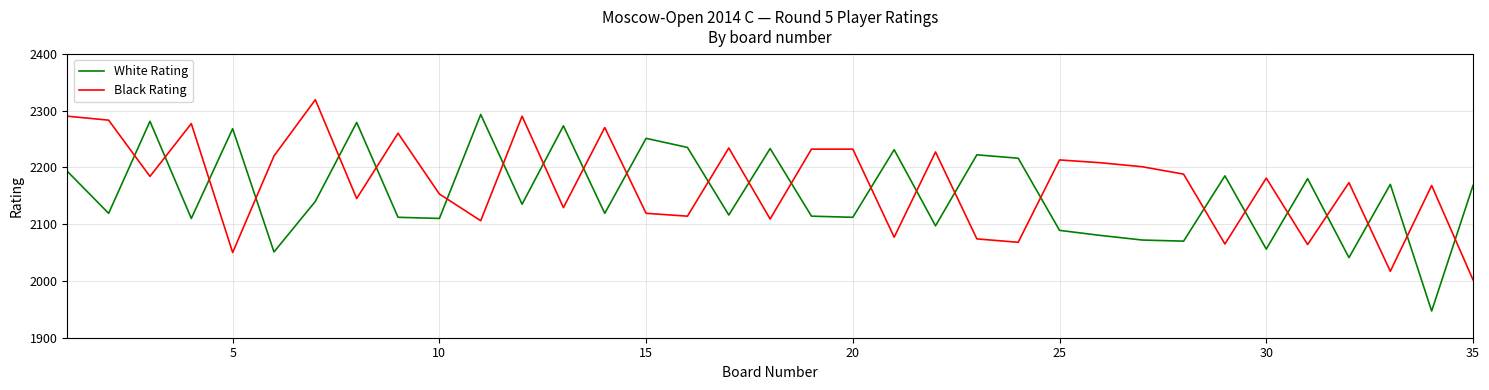

What is the highest value of the White Rating series?

2293